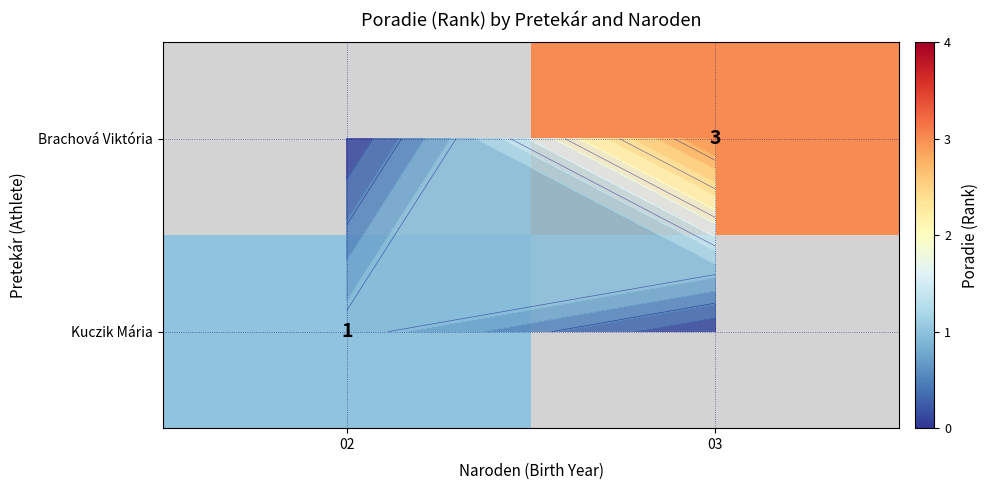

List the series in order of their overall mean, lowest first.

Kuczik Mária, Brachová Viktória